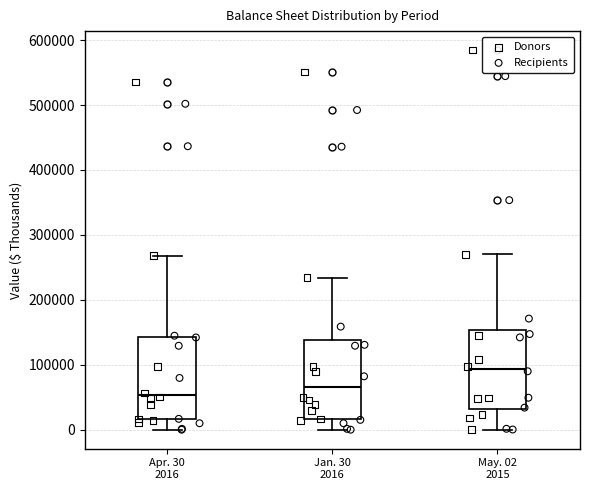

Reading left to right, transcribe this box plot: for each box, give where its median line is, the range the box spans, and where its two whiskers end, as read against the y-axis. The values are not printed on the chart, so give them approximately, as read against the axis.

Apr. 30 2016: median 50000, box 20000 to 140000, whiskers 0 to 270000
Jan. 30 2016: median 70000, box 20000 to 140000, whiskers 0 to 230000
May. 02 2015: median 90000, box 30000 to 150000, whiskers 0 to 270000